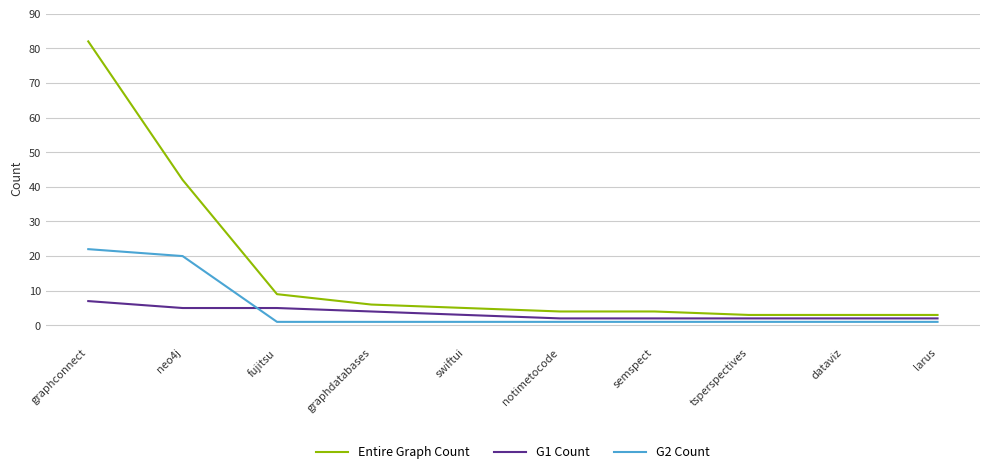

Where is G2 Count nearest to the value 11?

neo4j